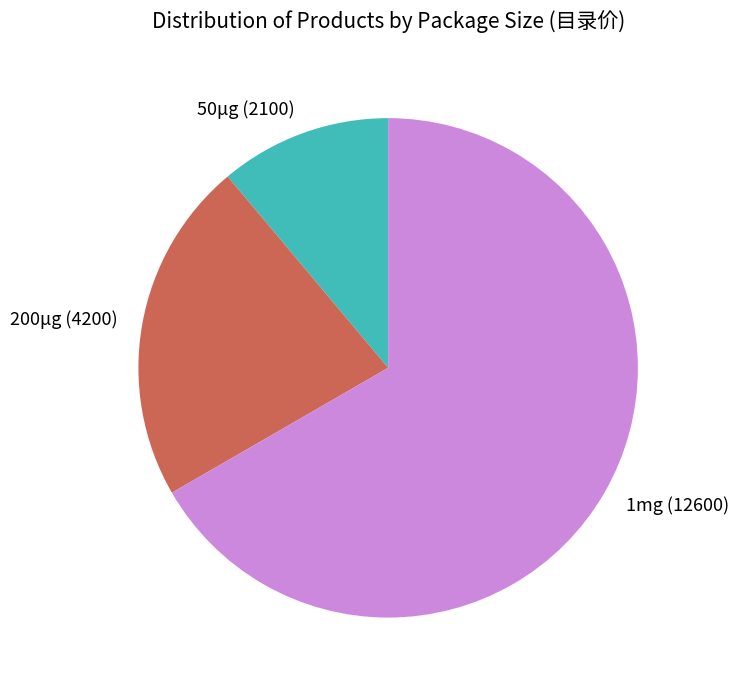

Is it true that 200μg is 22% of the pie?

True